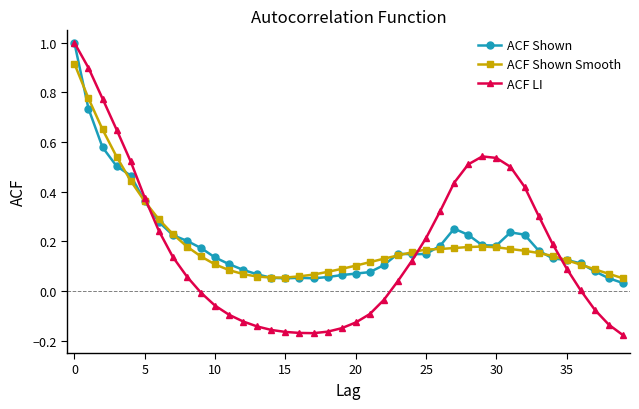

What is the maximum value for ACF LI?

1.0